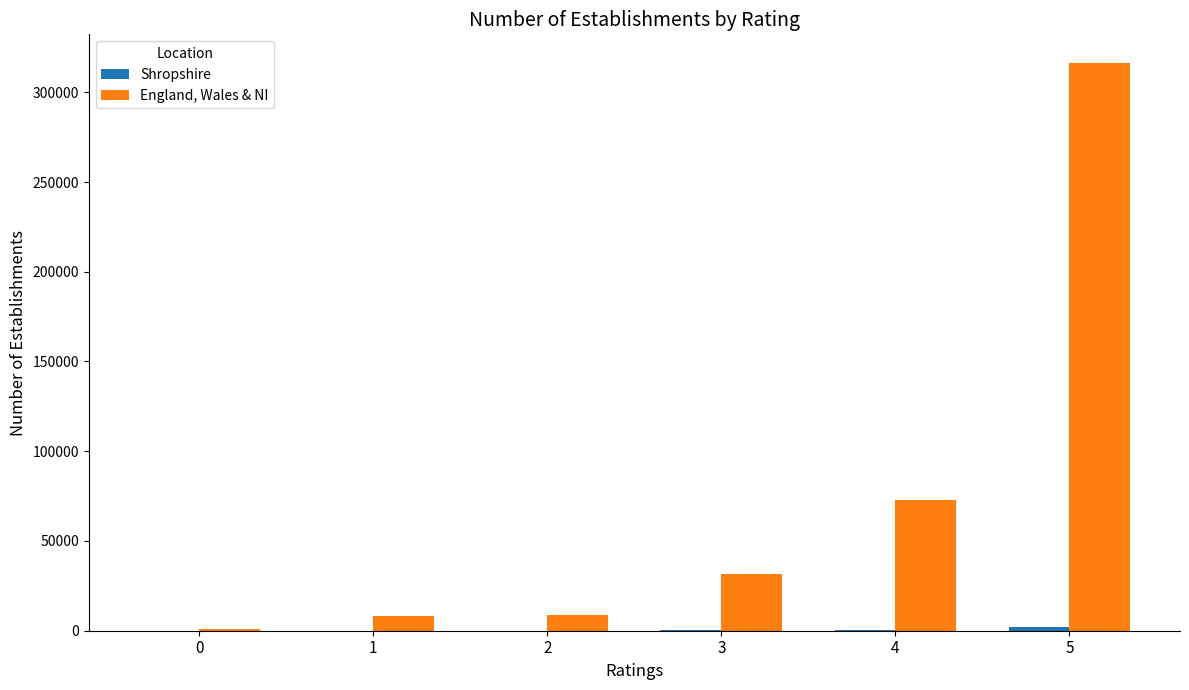

Does the chart contain stacked bars?

No